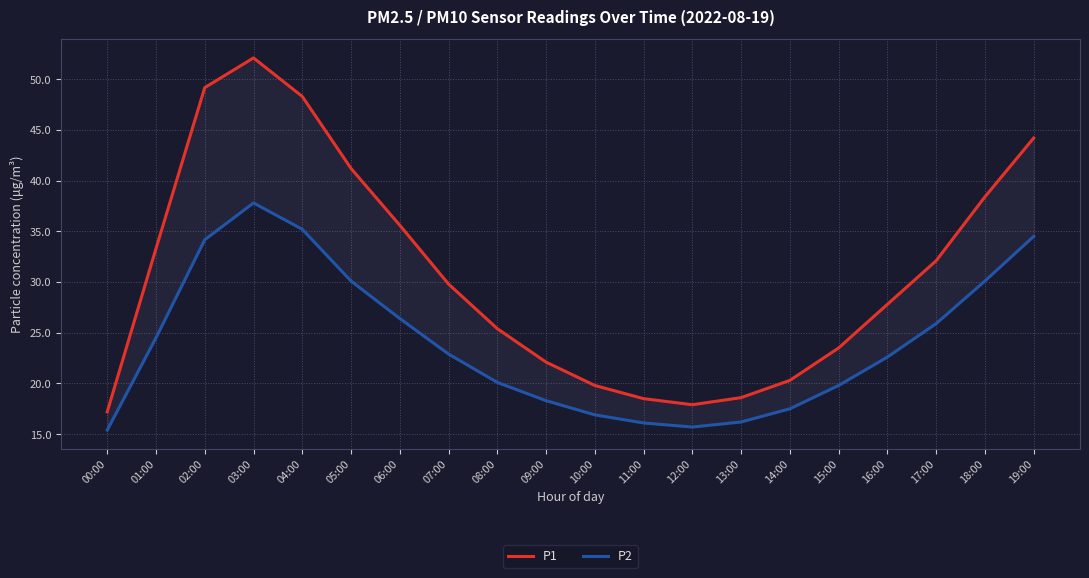

True or false: P2 and P1 cross at least once.

False